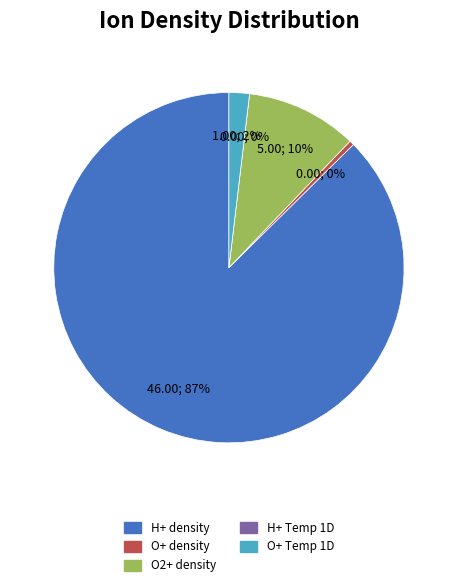

To the nearest percent, what is the combined percentage of O+ Temp 1D and O+ density?

2%